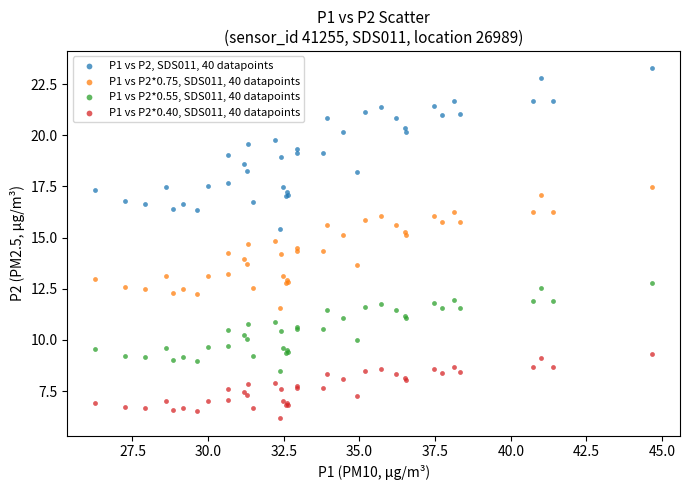

Which series contains the lowest Y value?

P1 vs P2*0.40, SDS011, 40 datapoints